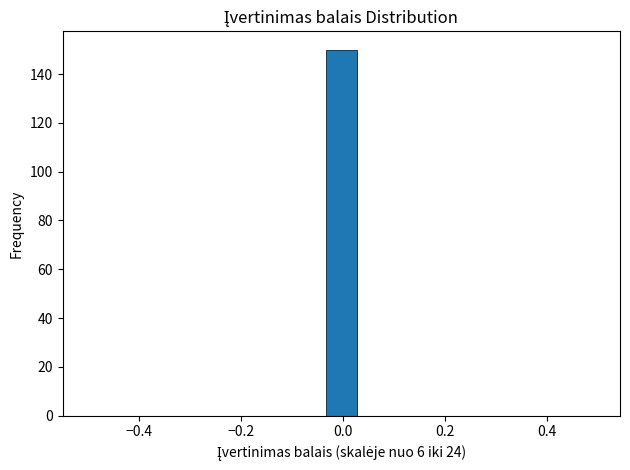

Around what value on the x-axis is the tallest bar? Give the approximate position of its centre, as read against the axis.

0.00